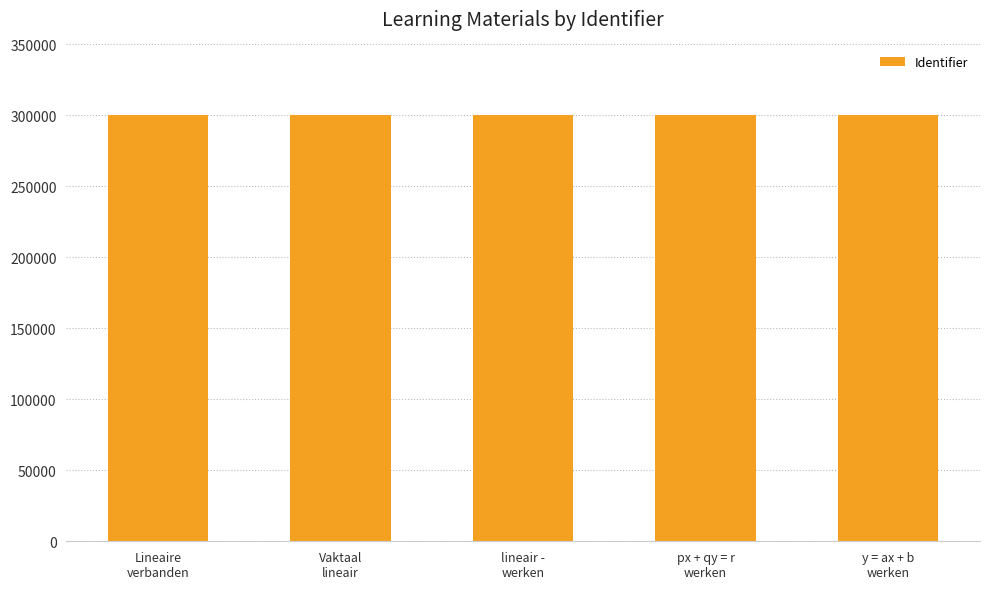

What is the value of the 3rd bar from the left?

300488